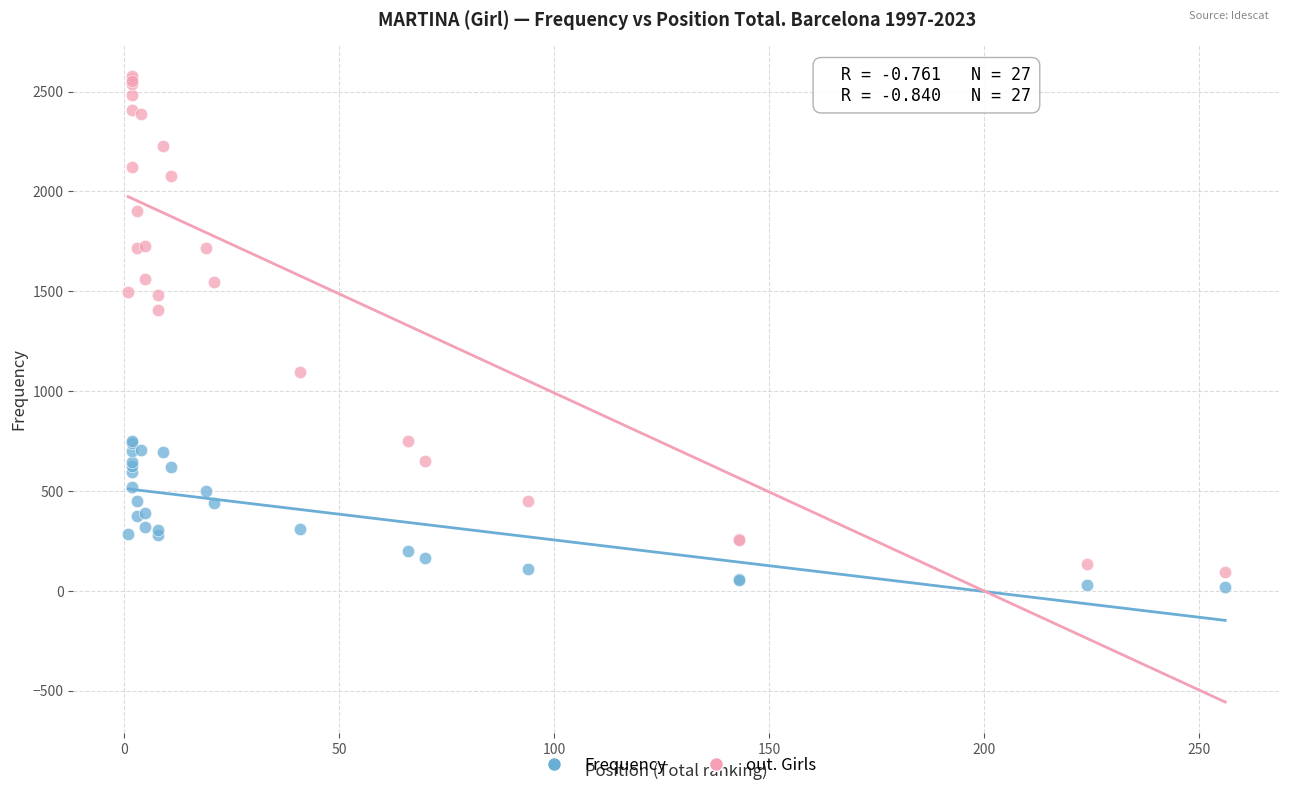

Which series has the widest spread of Y values?

out. Girls